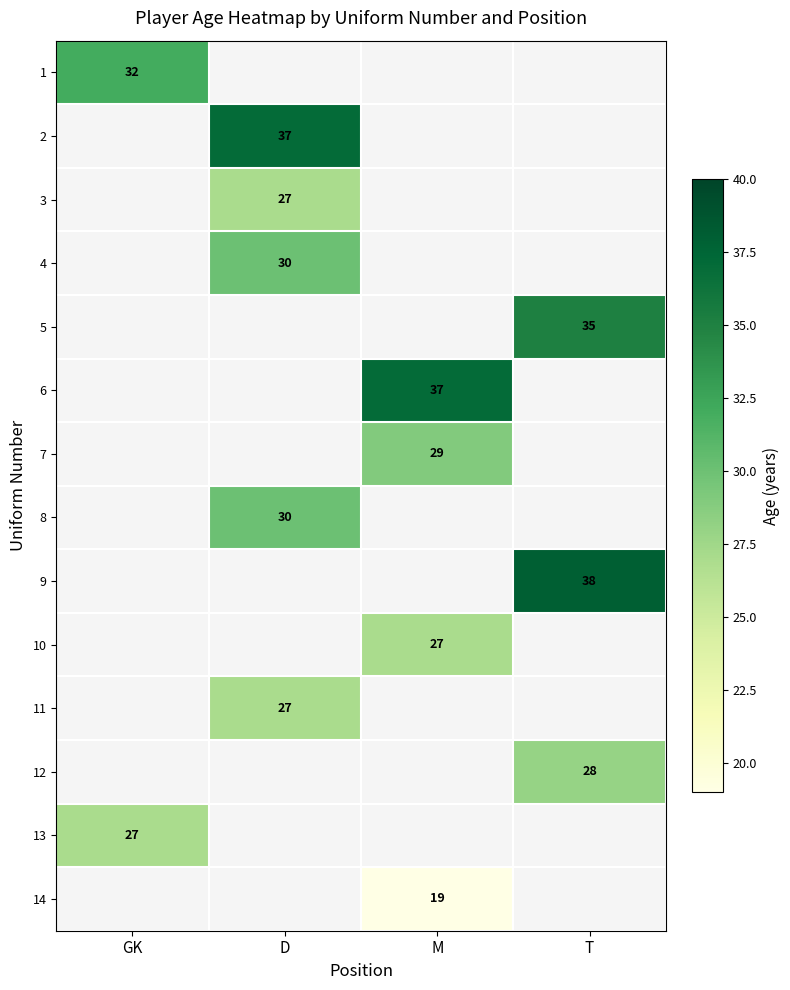

The value of 9 at T is 62. True or false?

False